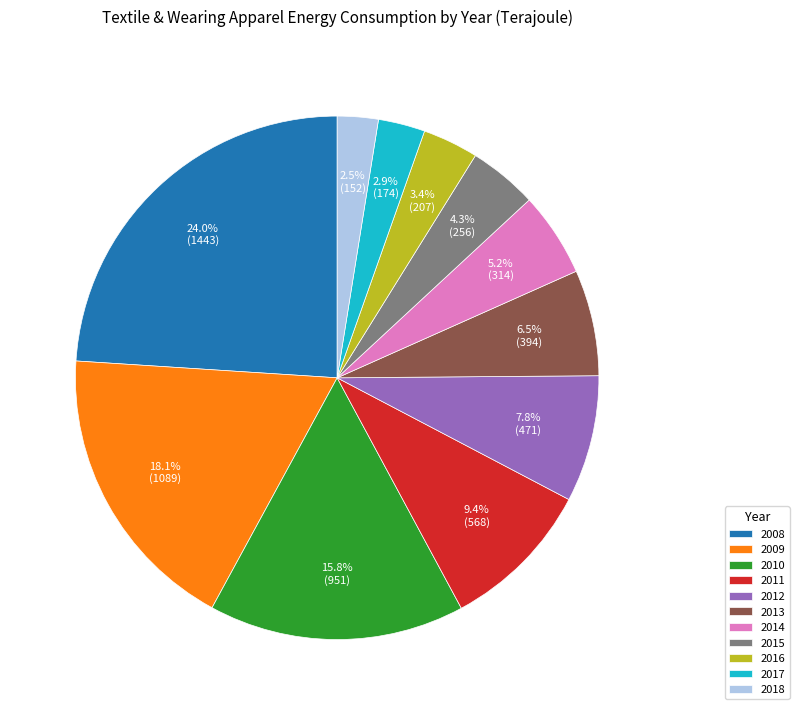

Approximately how many times larger is the value at 2016 compared to 2011?

0.4